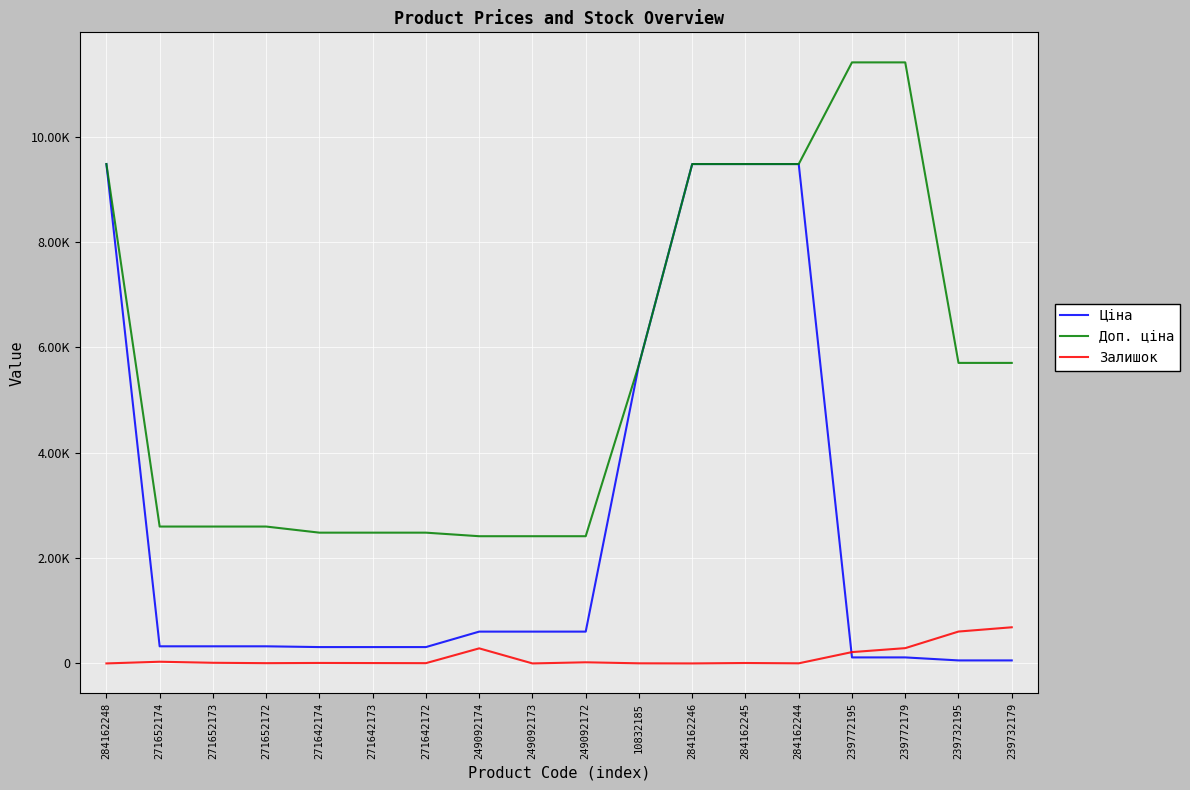

What is the difference between the maximum and minimum values in the Залишок series?

686.0